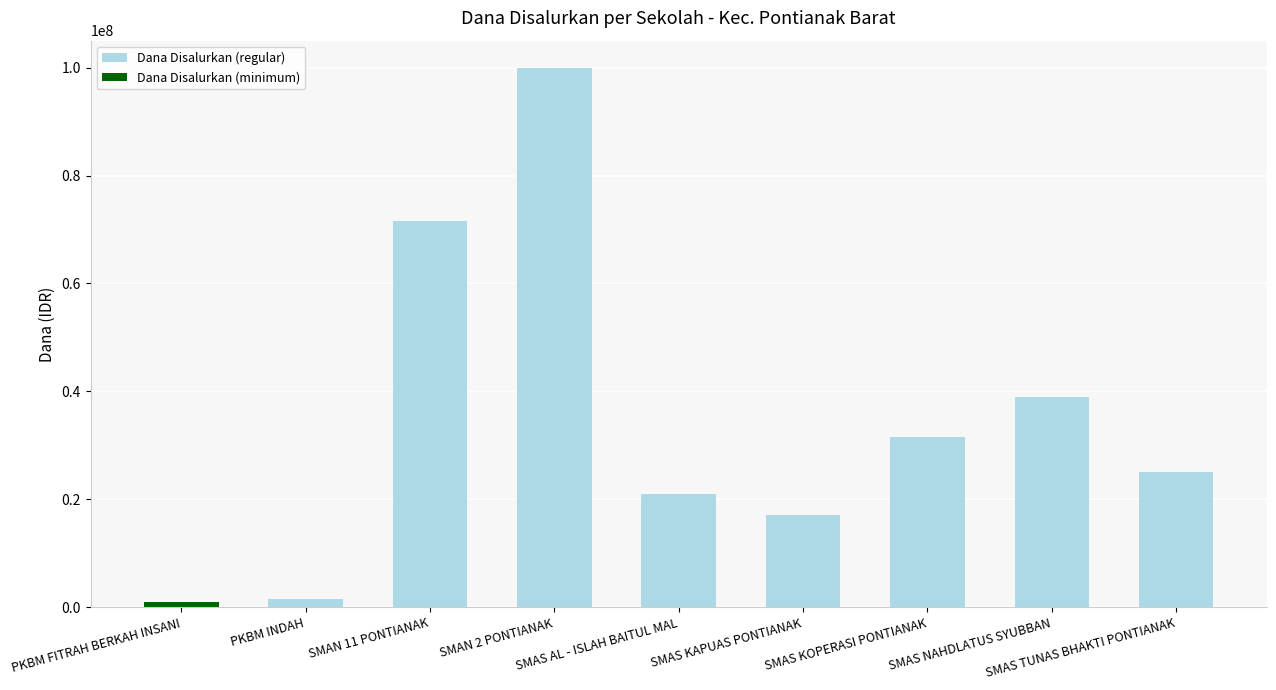

What is the average value?

34166667